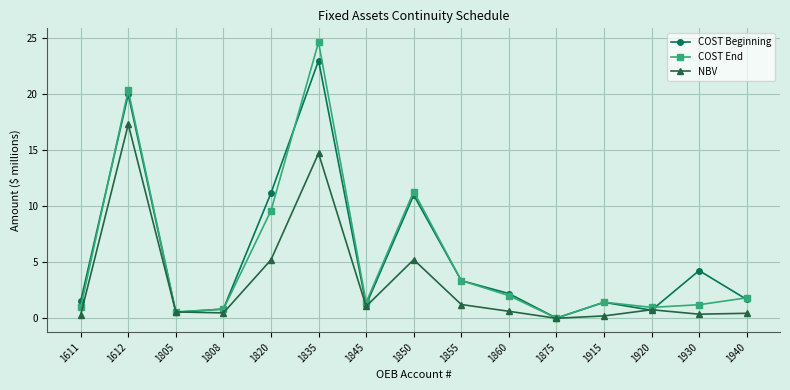

What is the value of the COST End point at the 8th from the left?

11.3